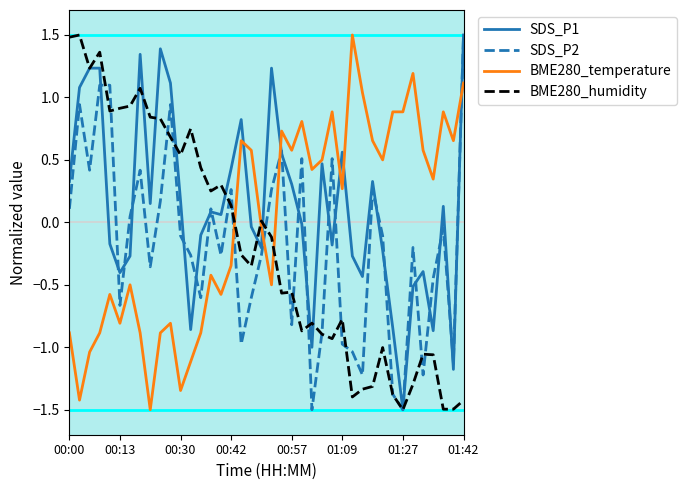

How many data points in SDS_P1 are less than 0?

19